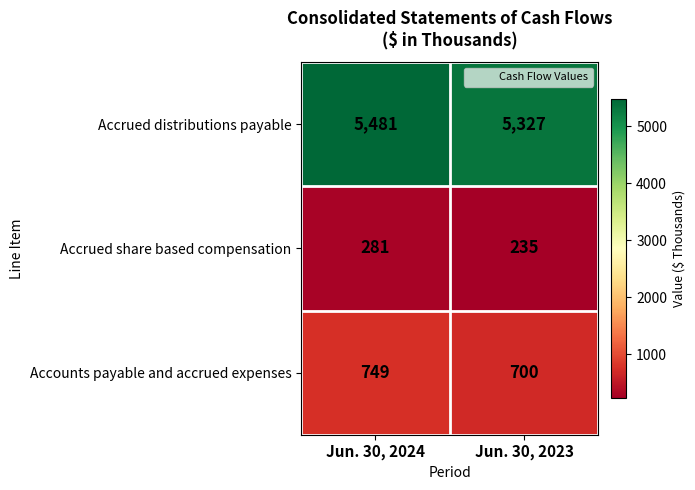

What is the greatest value displayed?

5481